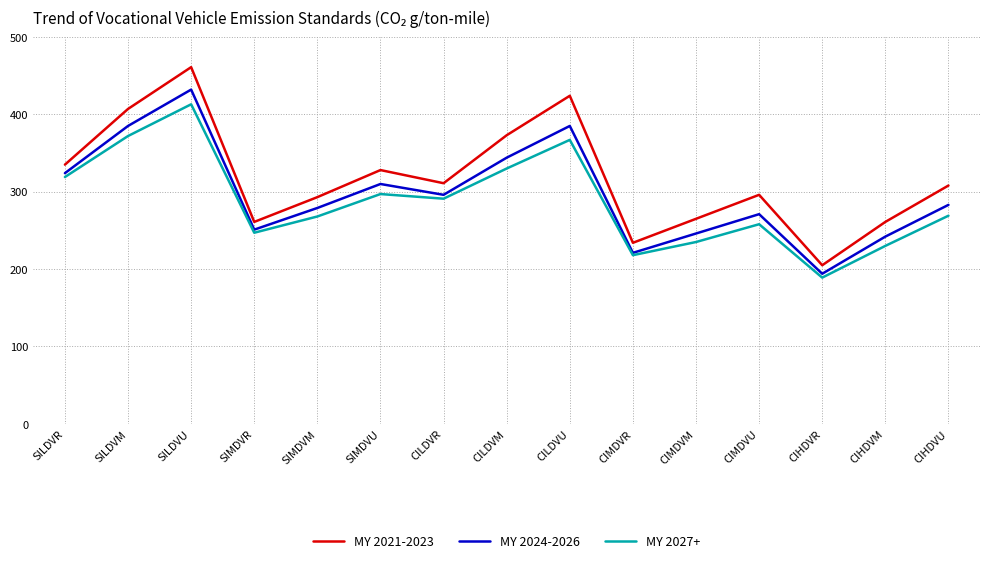

True or false: MY 2024-2026 has a value of 246 at CIMDVM.

True